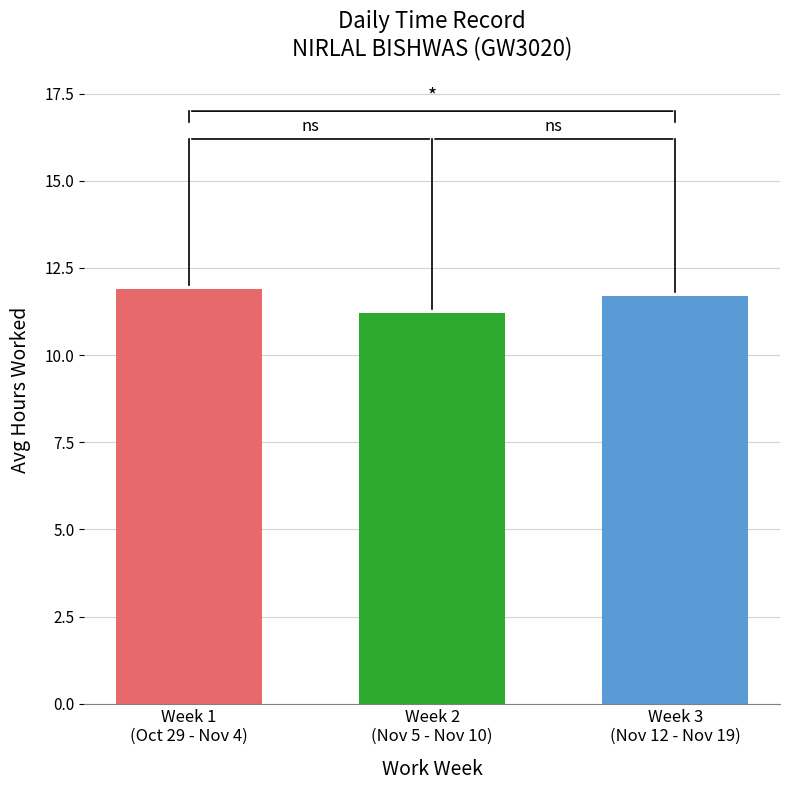

How many bars are there in total?

3